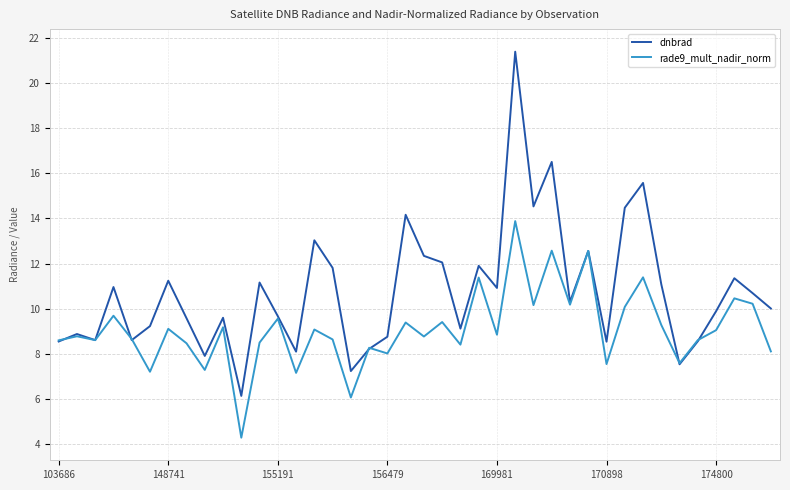

How many interior local peaks does the rade9_mult_nadir_norm series have?

15